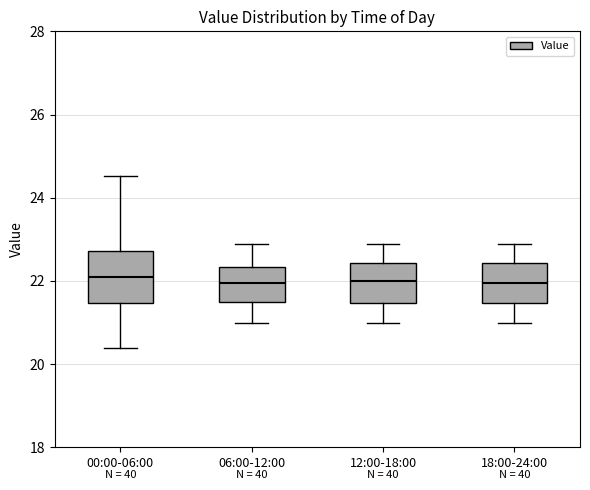

Reading left to right, transcribe this box plot: for each box, give where its median line is, the range the box spans, and where its two whiskers end, as read against the y-axis. The values are not printed on the chart, so give them approximately, as read against the axis.

00:00-06:00: median 22.2, box 21.4 to 22.8, whiskers 20.4 to 24.6
06:00-12:00: median 22.0, box 21.6 to 22.4, whiskers 21.0 to 23.0
12:00-18:00: median 22.0, box 21.4 to 22.4, whiskers 21.0 to 23.0
18:00-24:00: median 22.0, box 21.4 to 22.4, whiskers 21.0 to 23.0